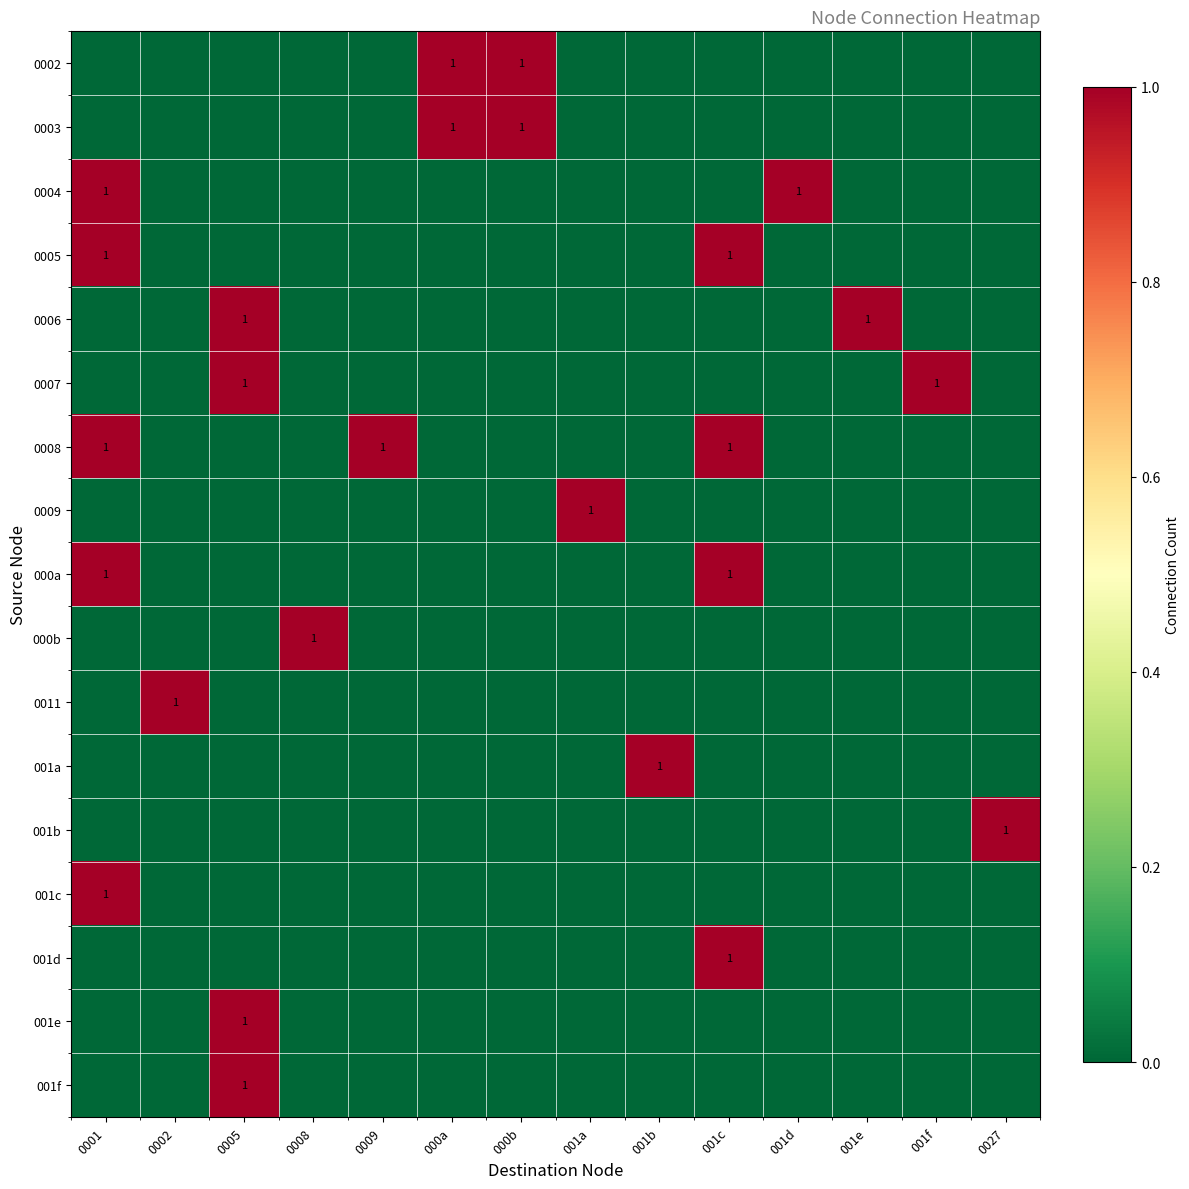

What is the sum of all 0008 values?

3